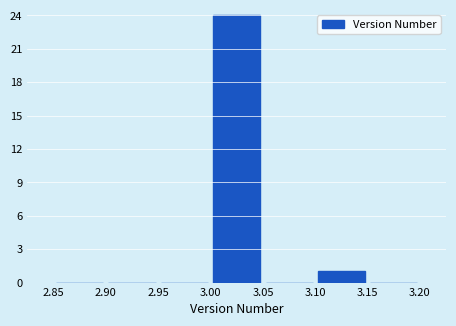

Reading left to right, list every bar in this chart as the range it spans on the x-axis followed by its height. The values are not printed on the chart, so give them approximately, as read against the axis.

2.85 to 2.90: 0
2.90 to 2.95: 0
2.95 to 3.00: 0
3.00 to 3.05: 24
3.05 to 3.10: 0
3.10 to 3.15: 1
3.15 to 3.20: 0